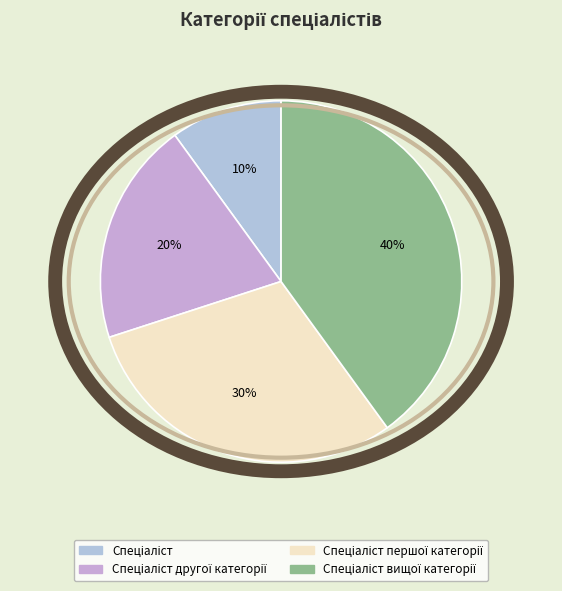

To the nearest percent, what percentage of the pie is Спеціаліст другої категорії?

20%